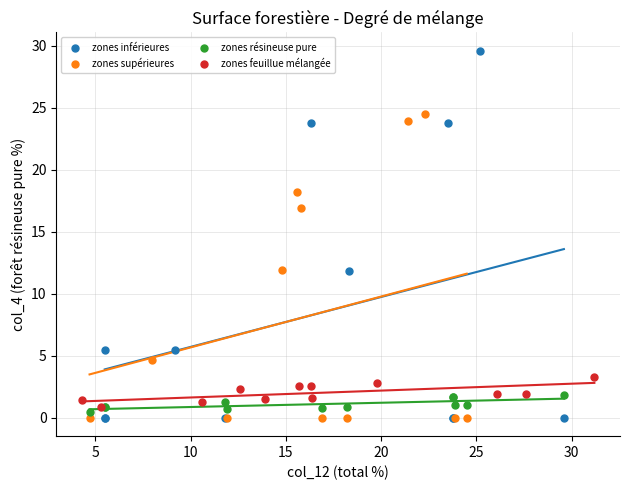

Which series contains the highest Y value?

zones inférieures